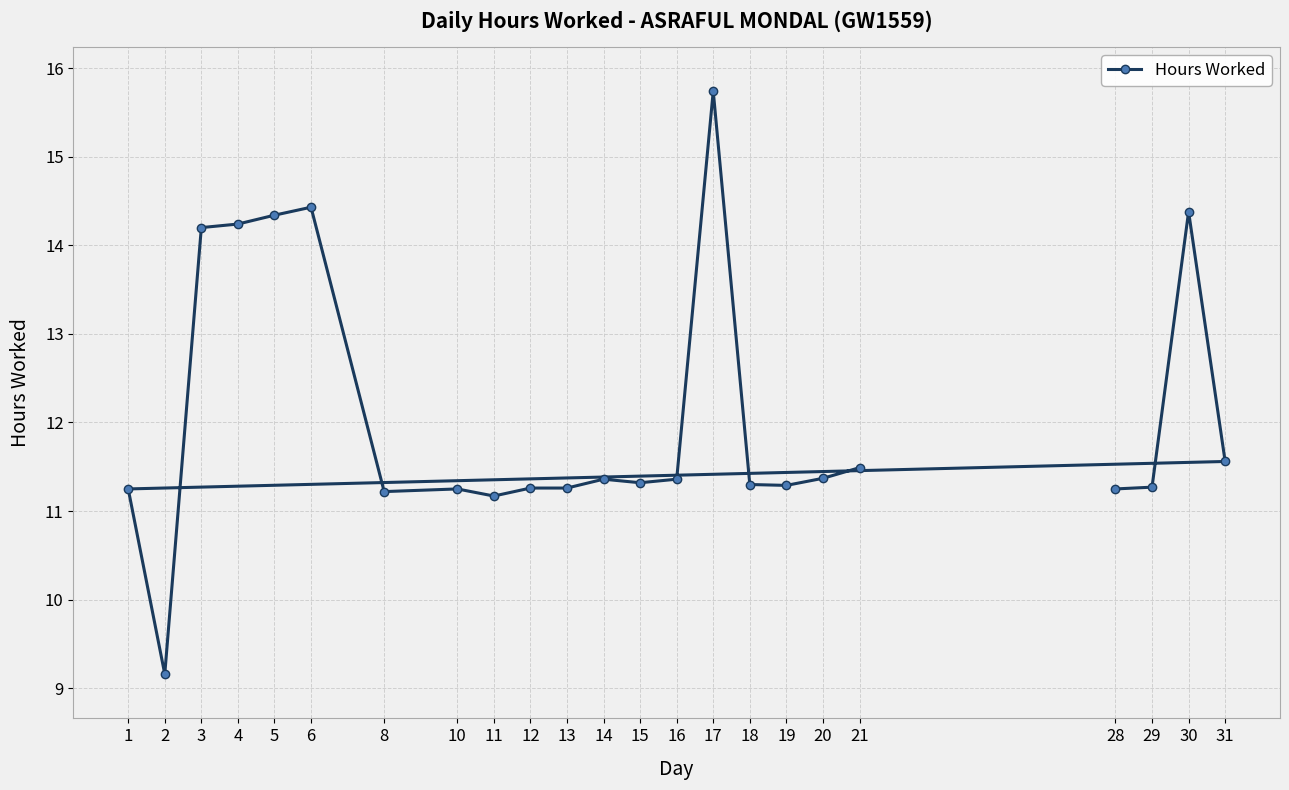

Reading left to right, list all the values displayed in this chart.

28=11.2	29=11.3	30=14.4	31=11.6	1=11.2	2=9.2	3=14.2	4=14.2	5=14.3	6=14.4	8=11.2	10=11.2	11=11.2	12=11.3	13=11.3	14=11.4	15=11.3	16=11.4	17=15.7	18=11.3	19=11.3	20=11.4	21=11.5